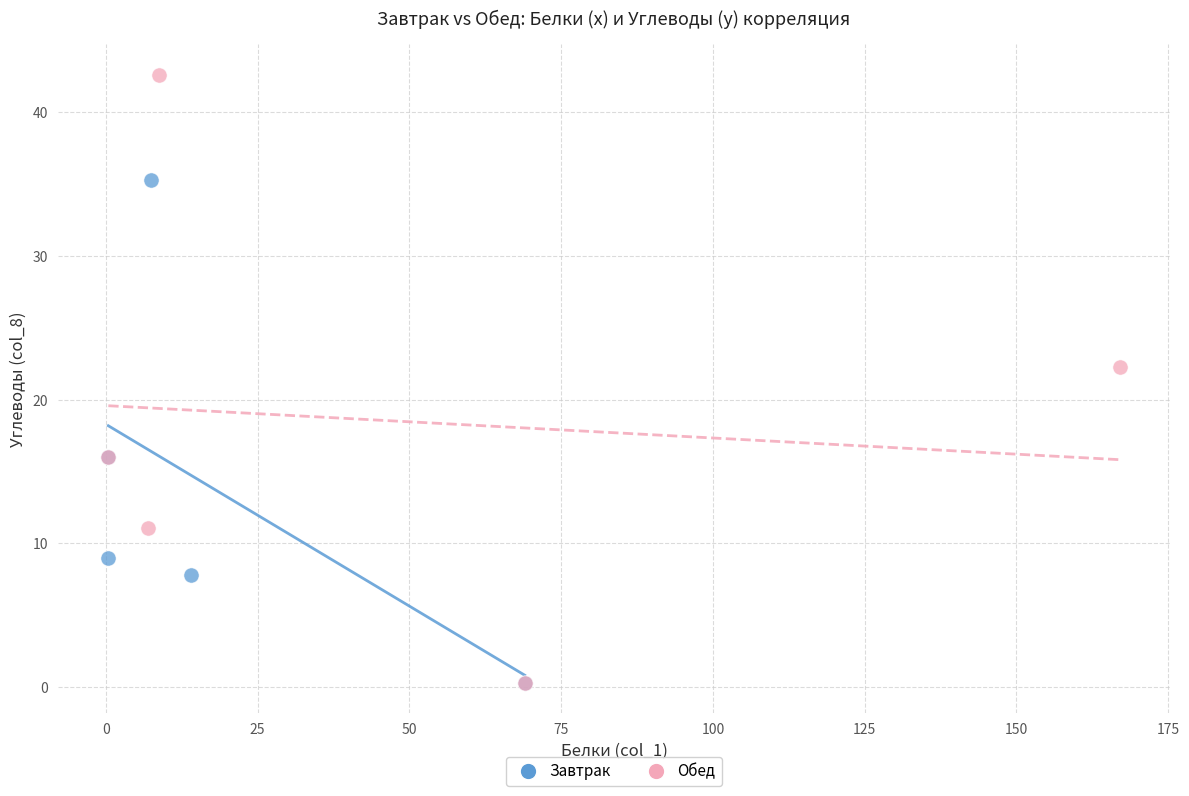

Which series has the widest spread of Y values?

Обед